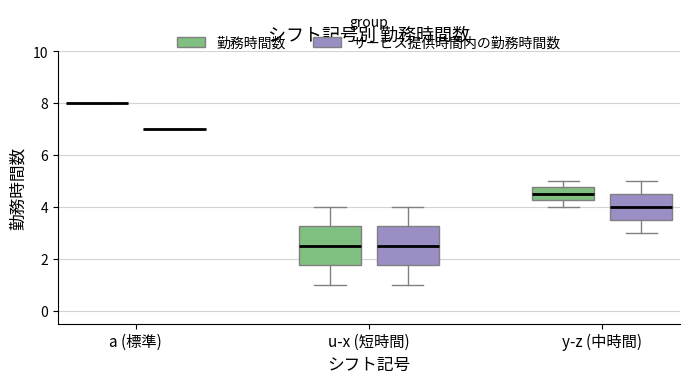

Where does the median line of the box for u-x (短時間) (サービス提供時間内の勤務時間数) sit on the y-axis? The values are not printed on the chart, so give them approximately, as read against the axis.

2.6